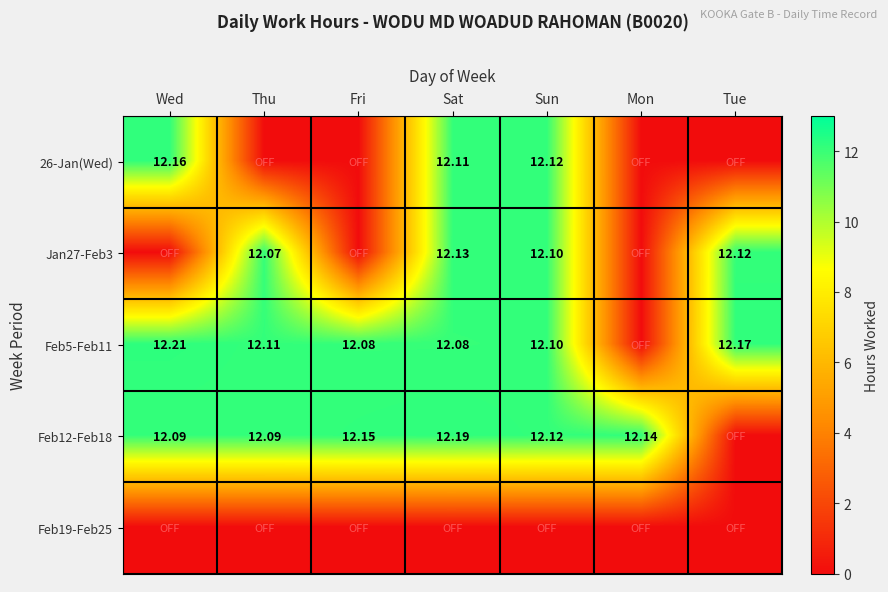

Count the number of categories in the chart.

7